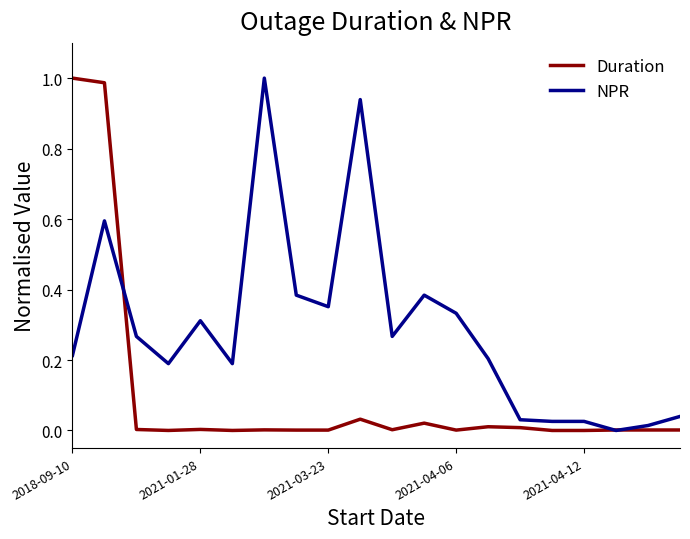

Which series has the largest total across all categories?

NPR